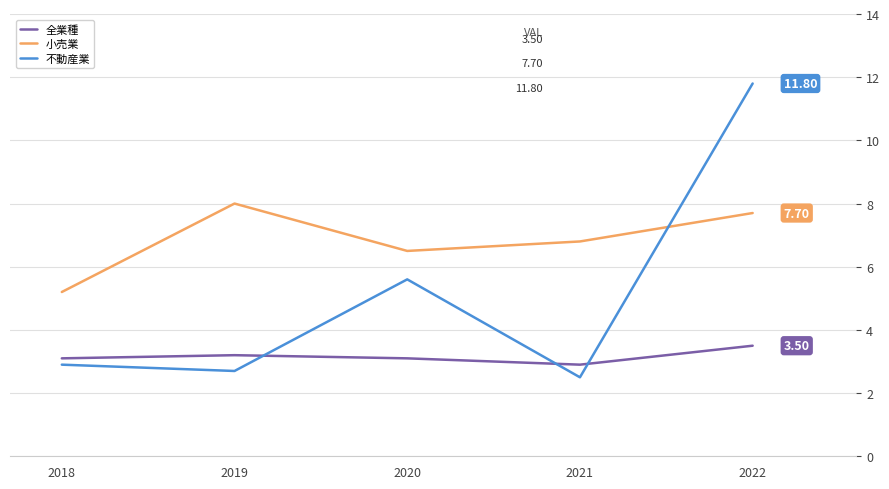

Between 2018 and 2022, which series saw the biggest shift?

不動産業